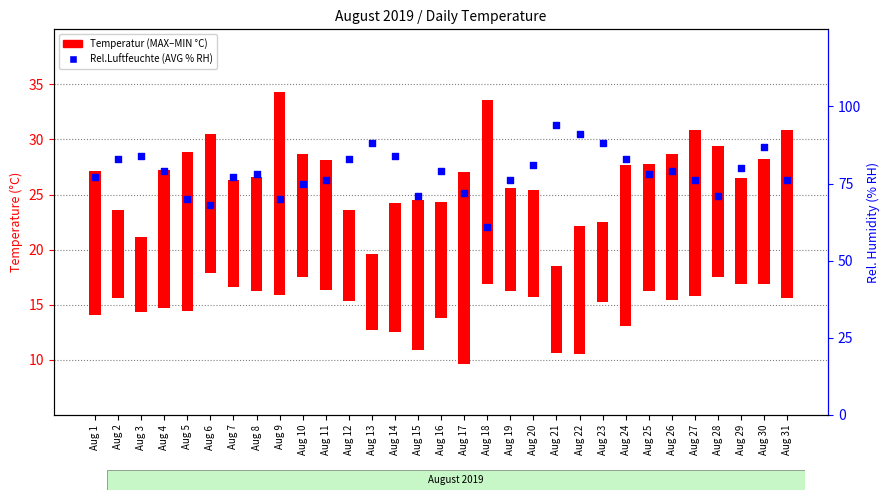

Which has a higher value, Aug 10 or Aug 11?

Aug 11